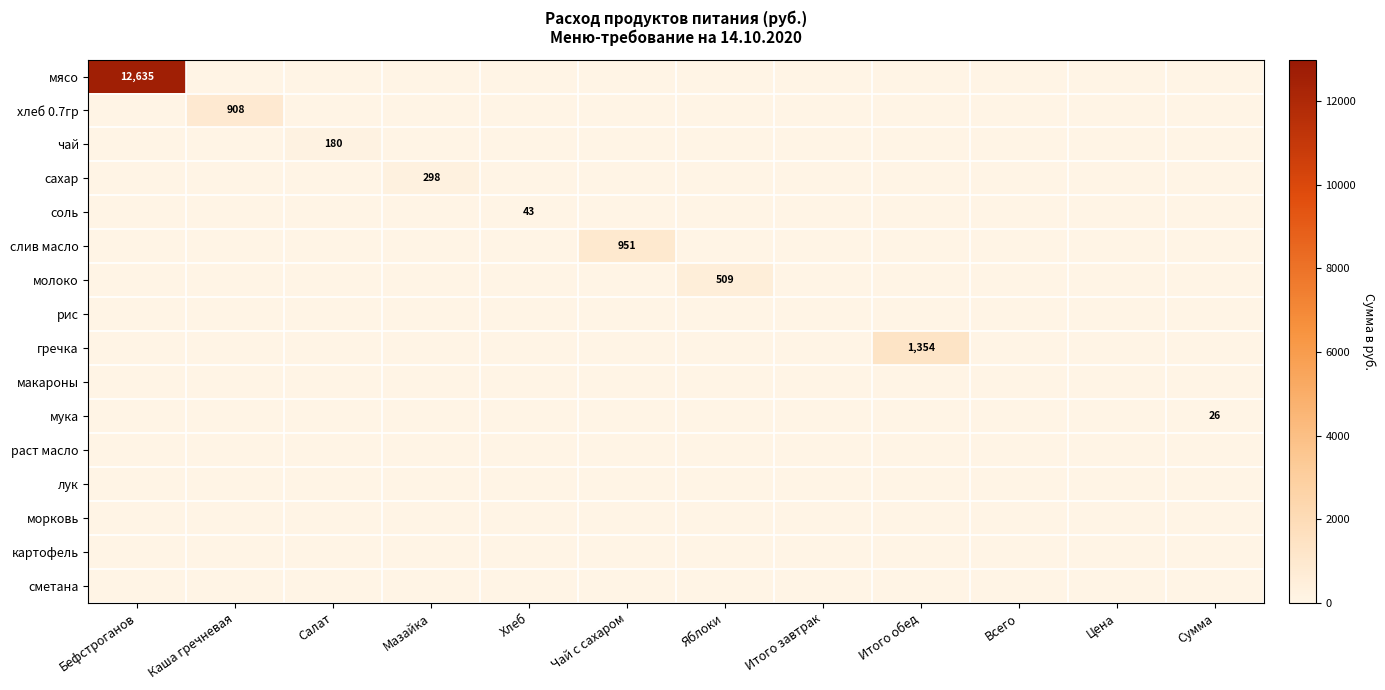

The мясо series shows 5664 at Бефстроганов. True or false?

False